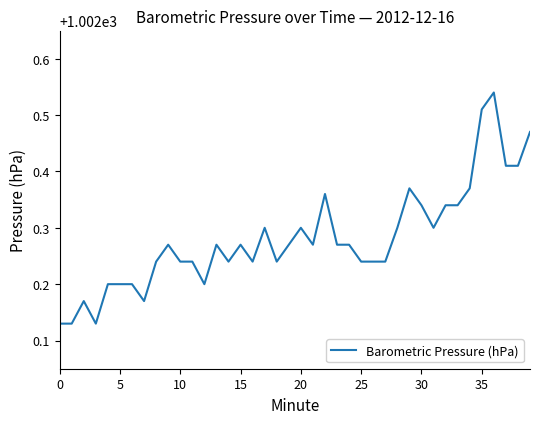

Count the values in the range 1002 to 1003.

40